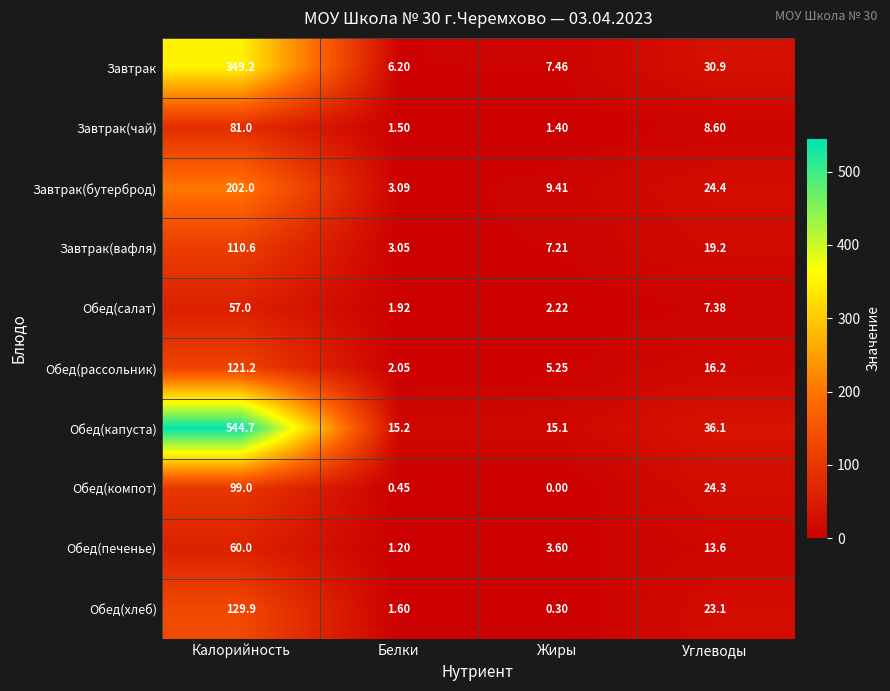

Is the value of Завтрак(вафля) at Белки greater than the value of Обед(компот) at Белки?

Yes